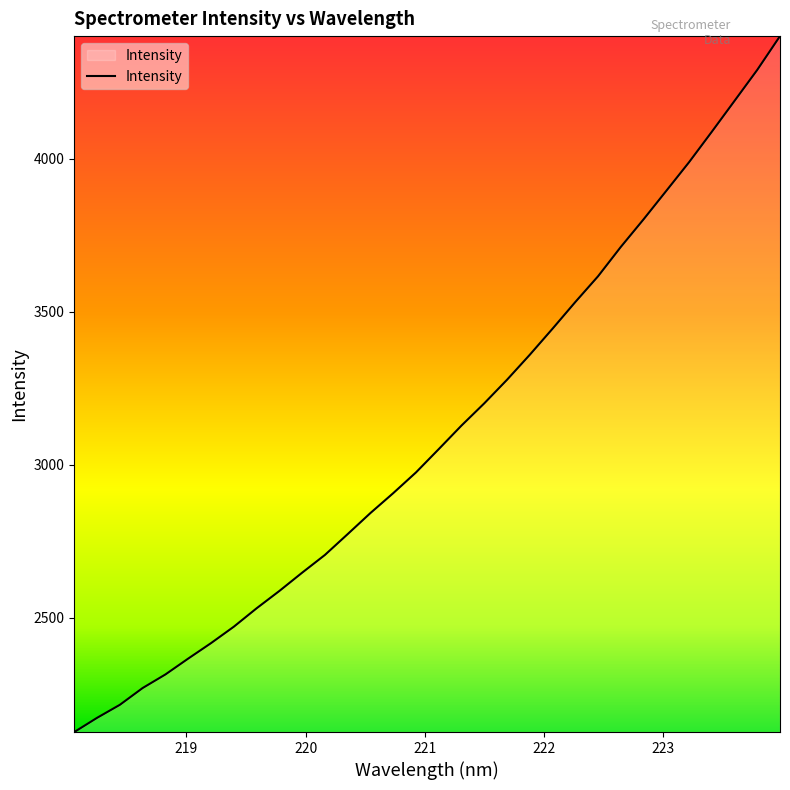

What is the difference between the maximum and minimum values?

2272.8